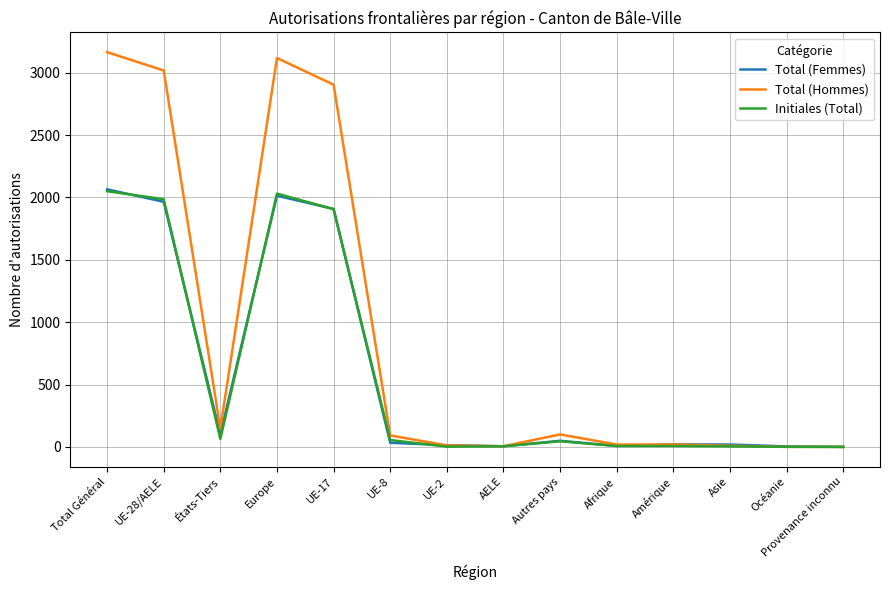

What are all the series names shown in the legend?

Total (Femmes), Total (Hommes), Initiales (Total)